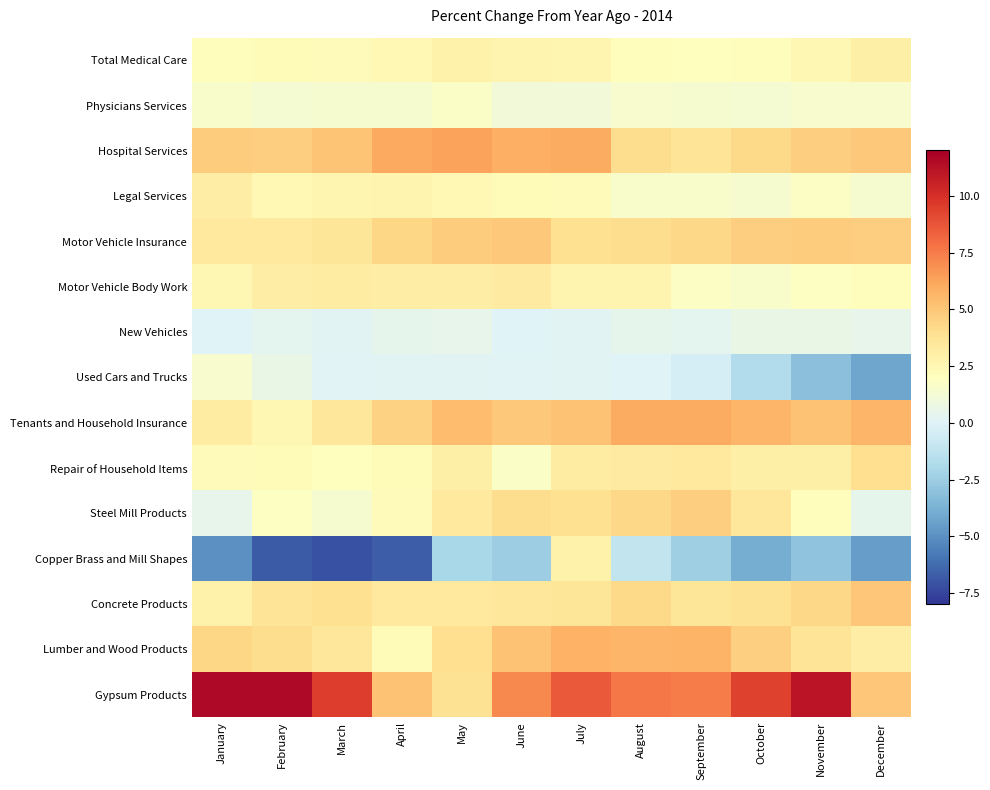

Which has a higher value, June or May?

May